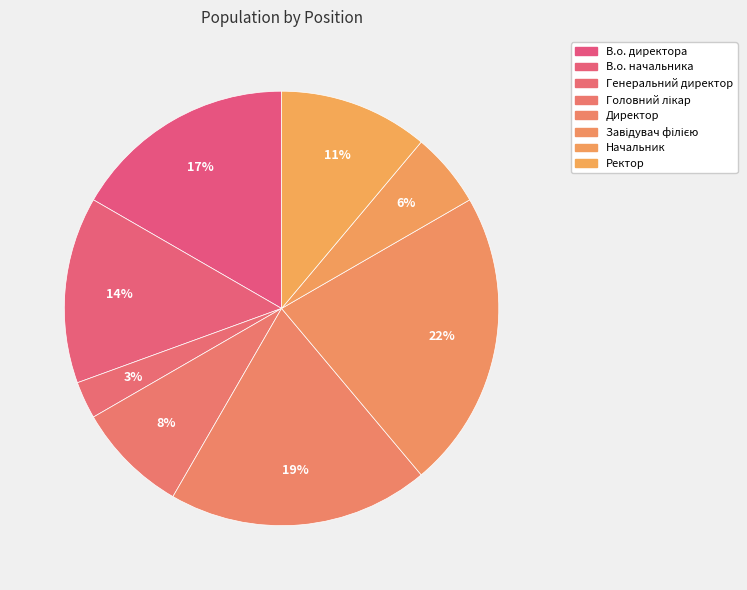

Which has a higher value, В.о. директора or Завідувач філією?

Завідувач філією